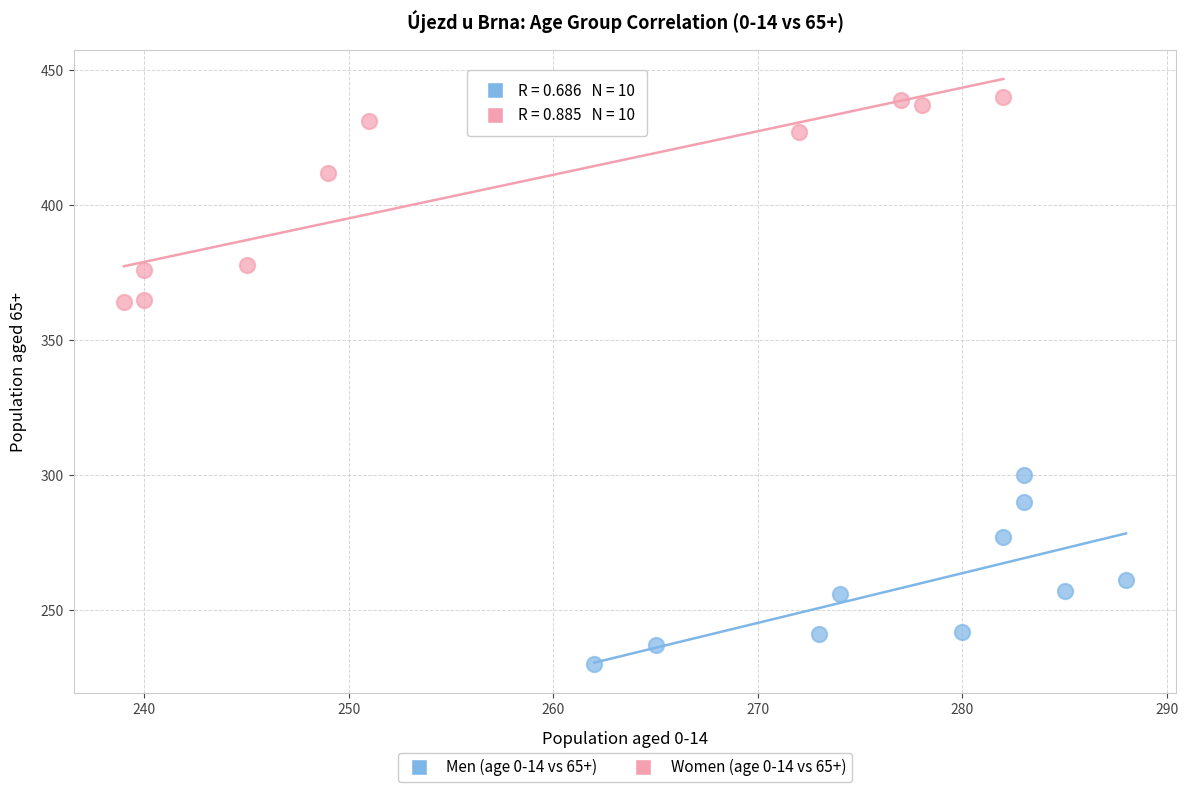

What are all the series names shown in the legend?

Men (age 0-14 vs 65+), Women (age 0-14 vs 65+)